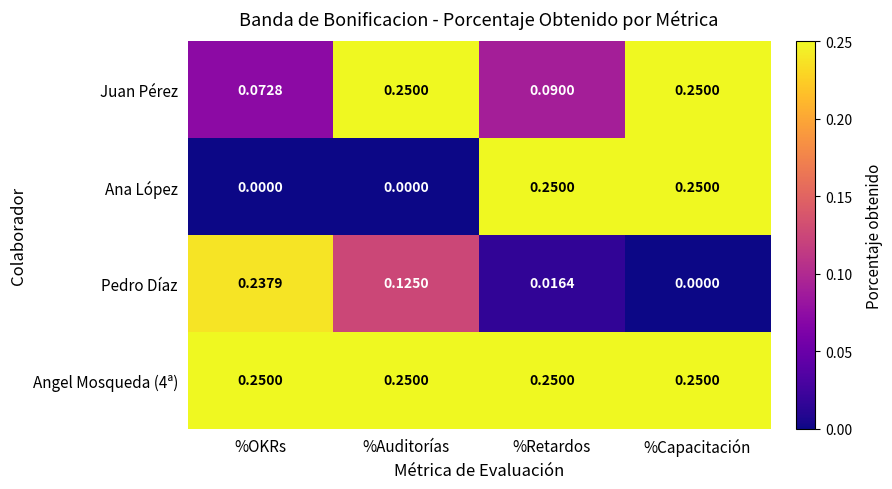

Which series has the widest spread of values?

Ana López